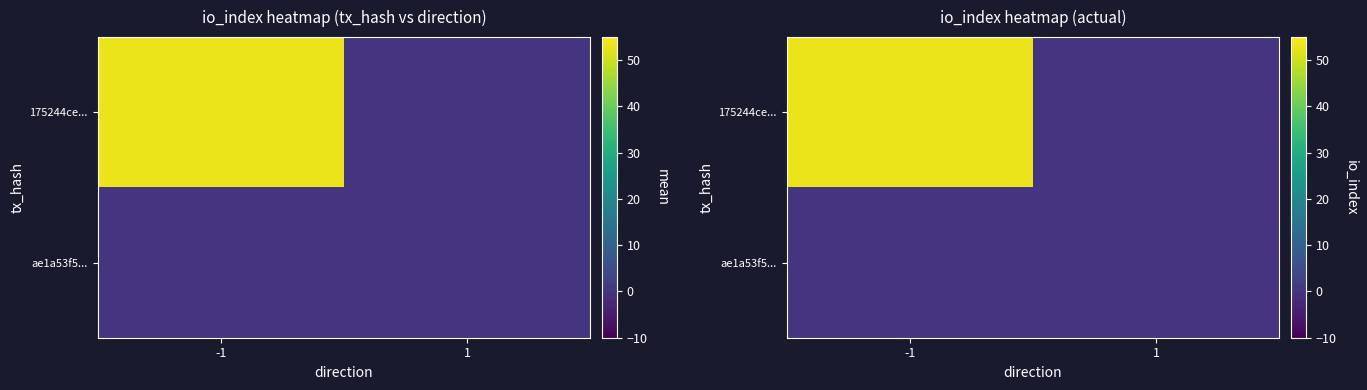

How many values in 175244ce... are above zero?

1